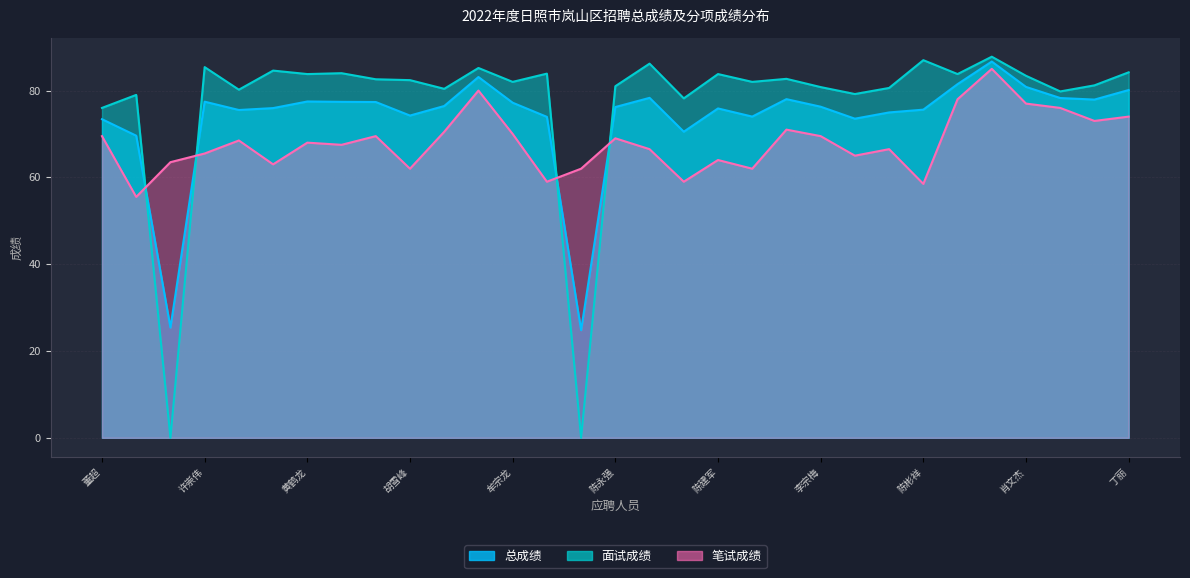

What are all the series names shown in the legend?

总成绩, 面试成绩, 笔试成绩